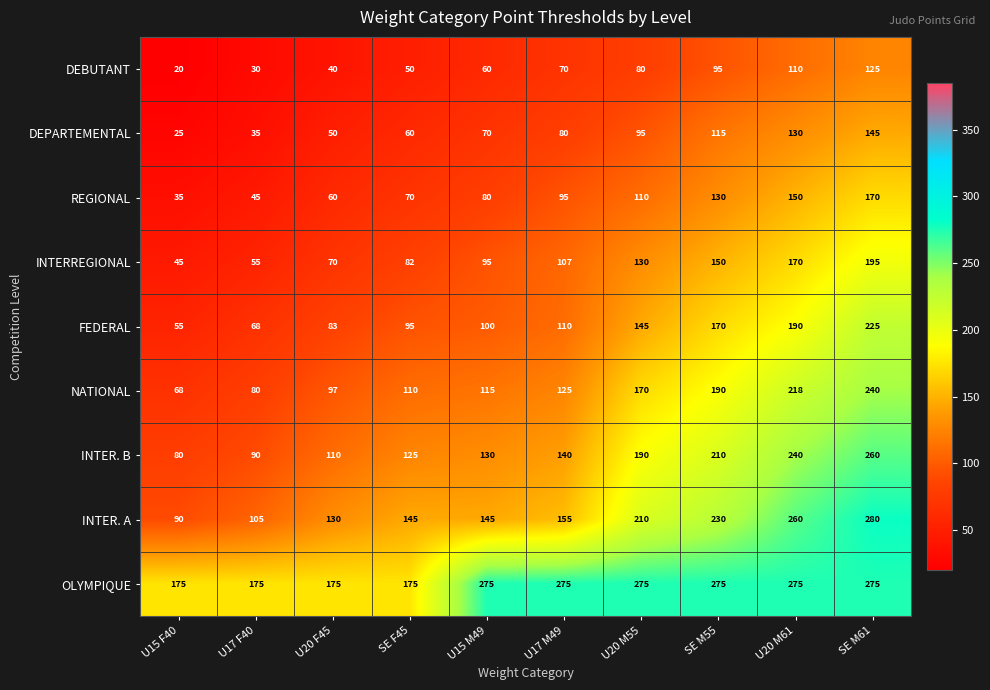

Count the number of data series in this chart.

9